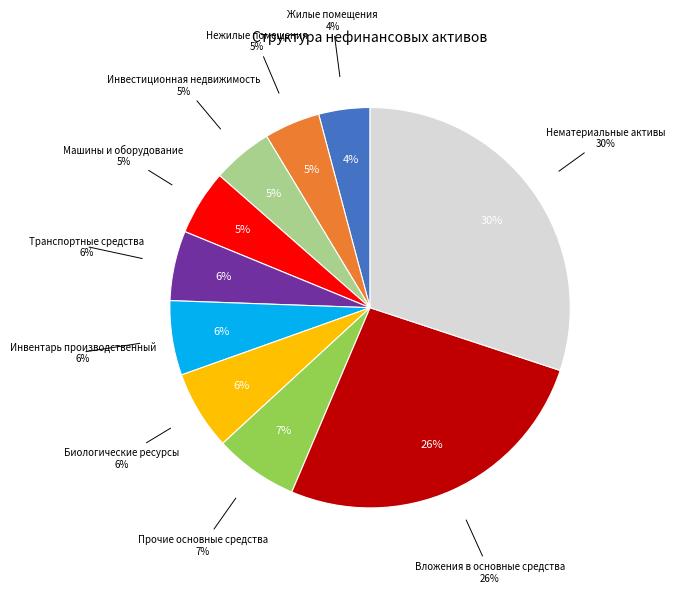

Rank the categories by value from lowest to highest.

Жилые помещения, Нежилые помещения, Инвестиционная недвижимость, Машины и оборудование, Транспортные средства, Инвентарь производственный, Биологические ресурсы, Прочие основные средства, Вложения в основные средства, Нематериальные активы